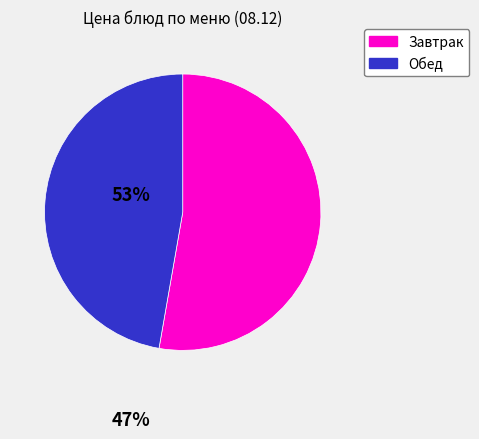

Does Обед account for over 50% of the chart?

No